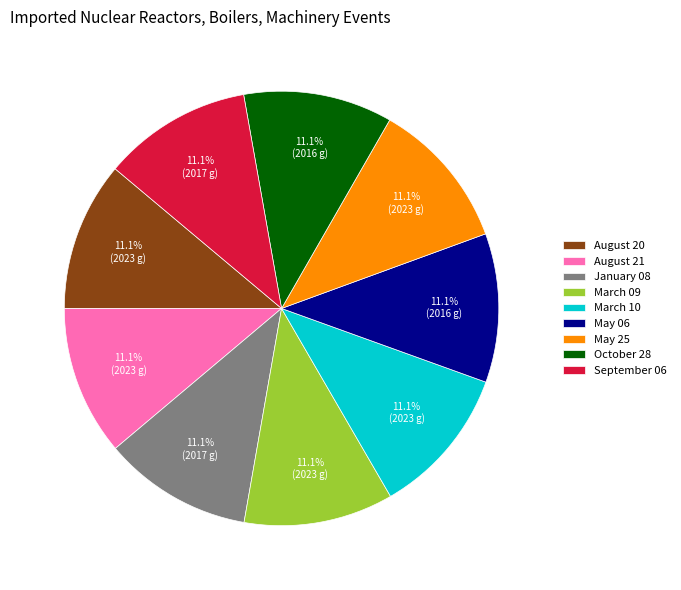

How many segments does this pie chart have?

9